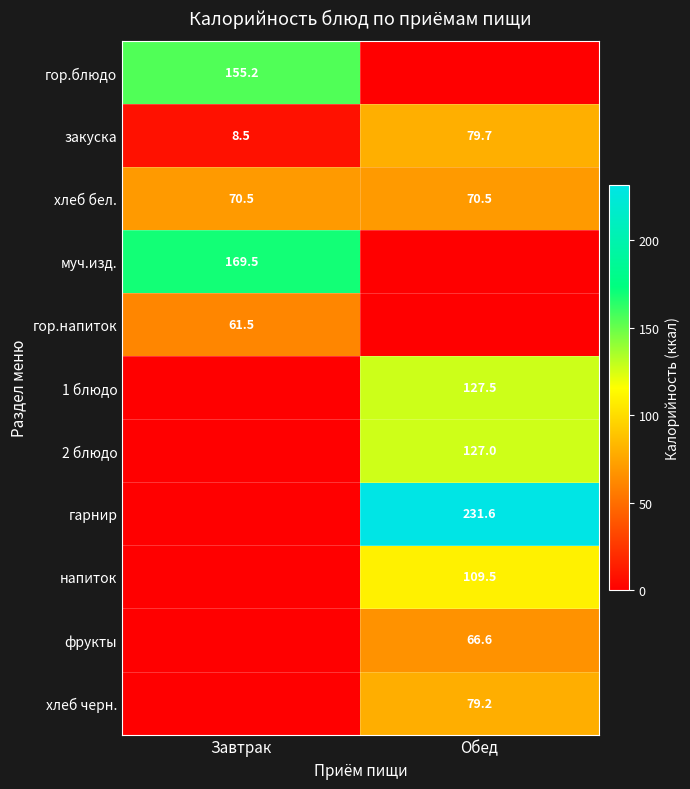

At how many categories does at least one series exceed 148?

2